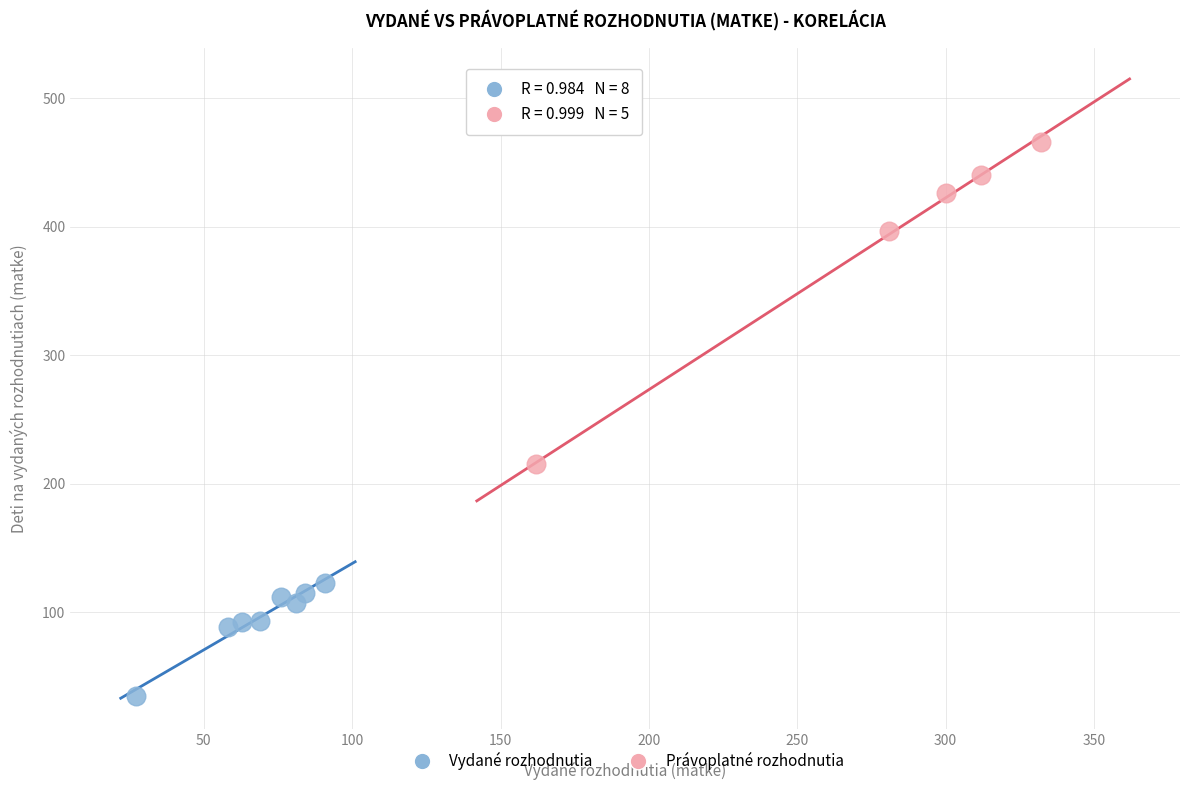

Which series has the widest spread of Y values?

Právoplatné rozhodnutia